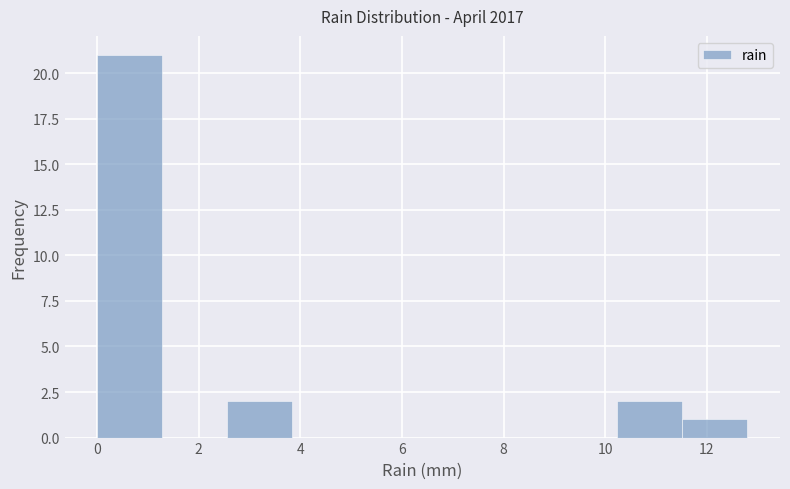

Over which range of the x-axis is the bar tallest?

0.00 to 1.28